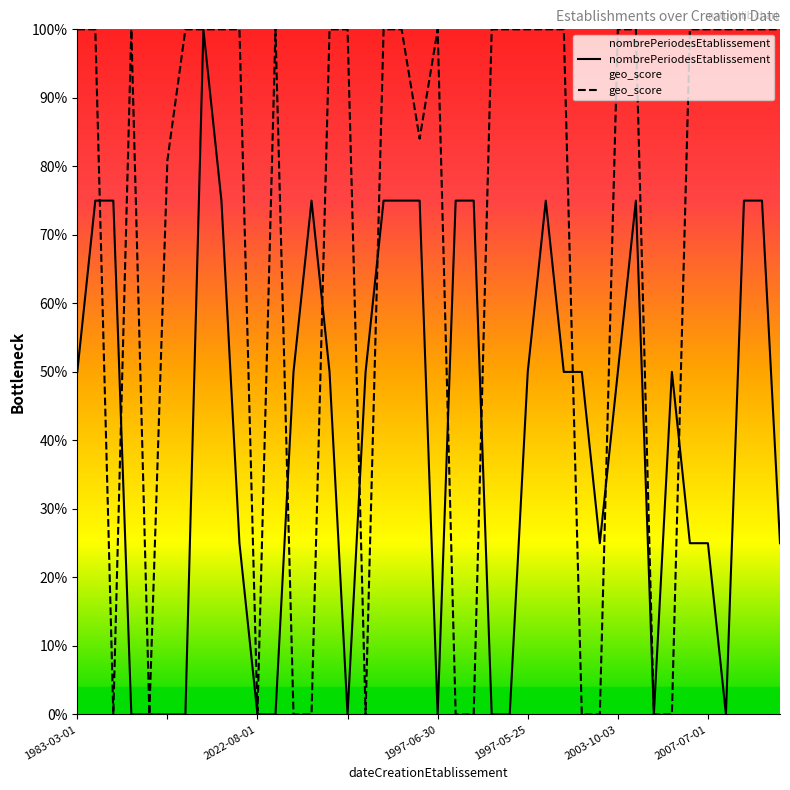

The geo_score series shows 0.3 at 28. True or false?

False